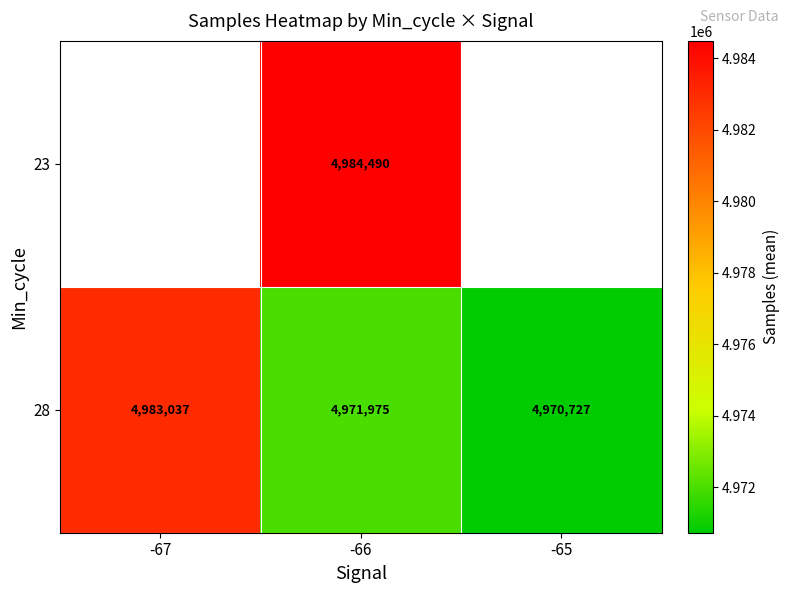

What is the greatest value displayed?

4984490.0